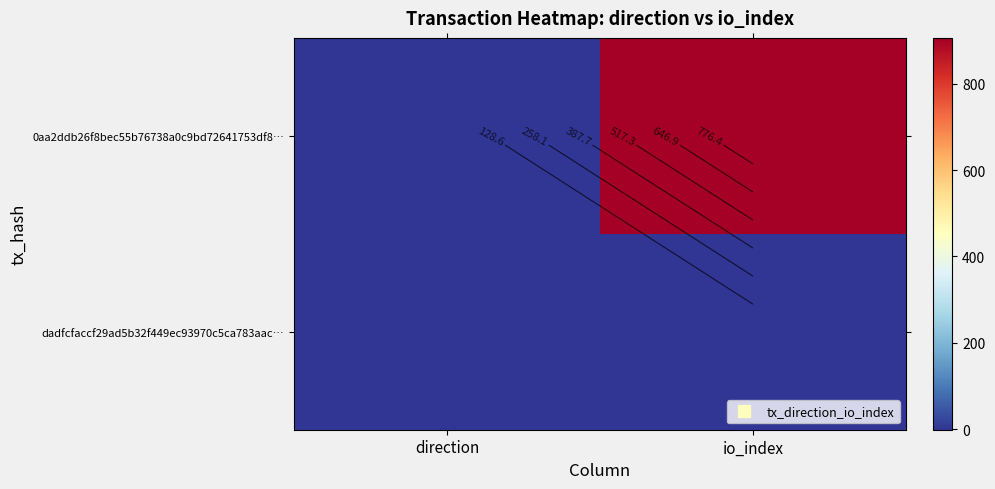

What value does the dadfcfaccf29ad5b32f449ec93970c5ca783aac… series have at io_index?

1